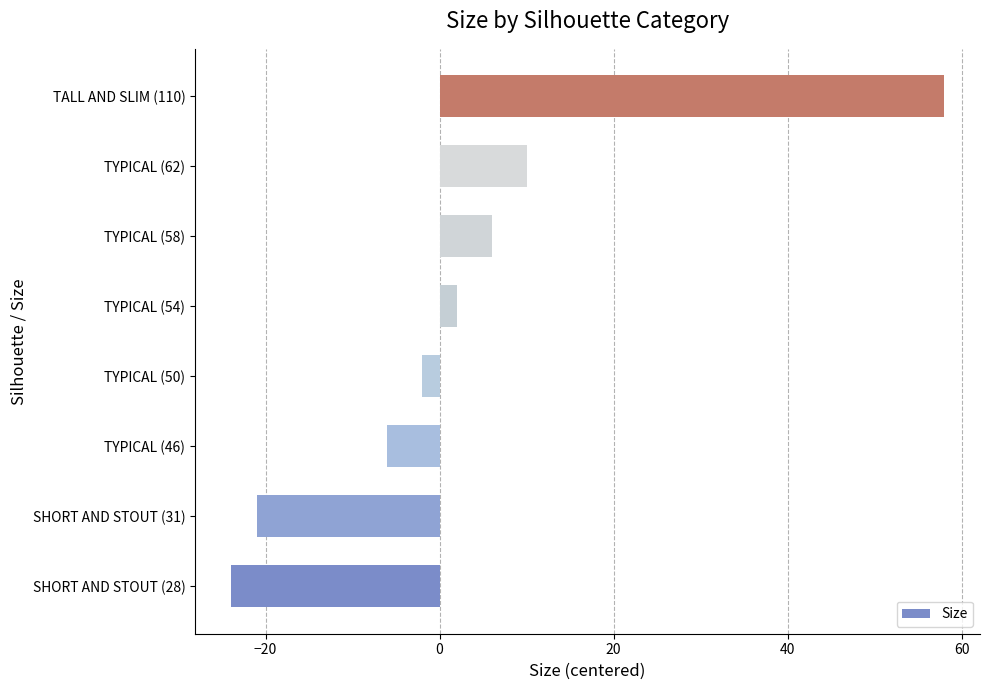

How many positive values are there?

4